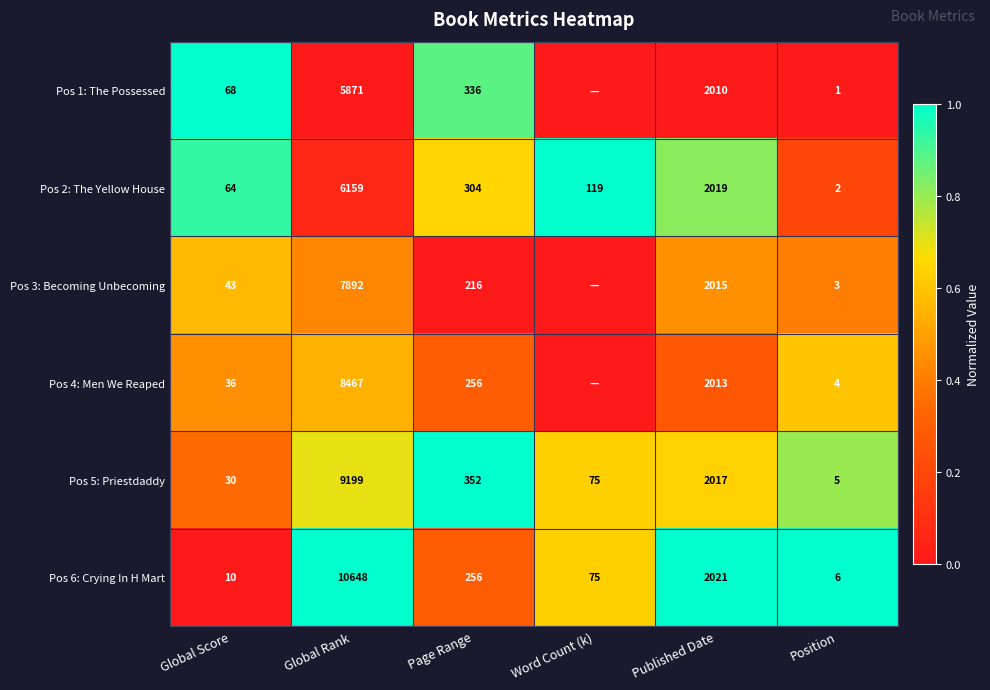

Between Global Rank and Published Date, which series saw the biggest shift?

Pos 6: Crying In H Mart